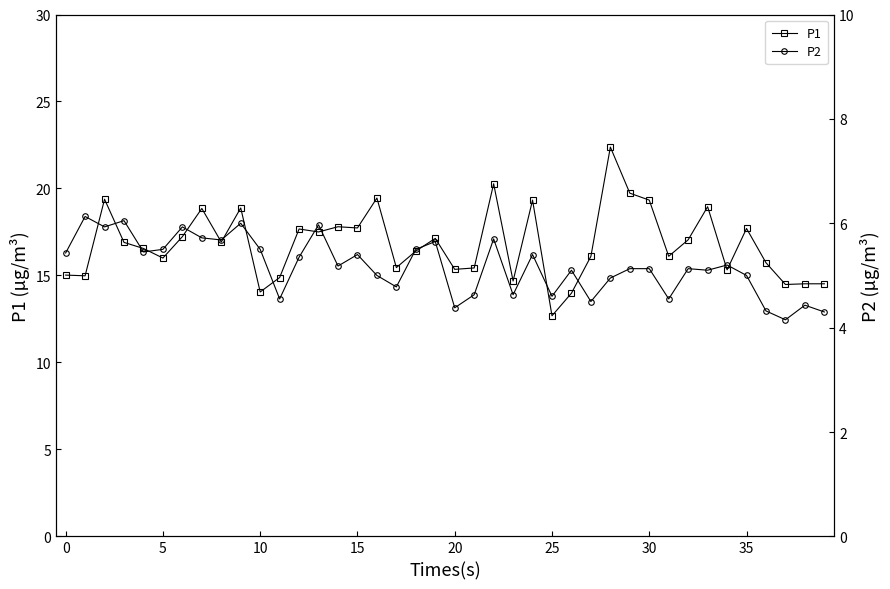

What is the total value across all series at 34?

20.5